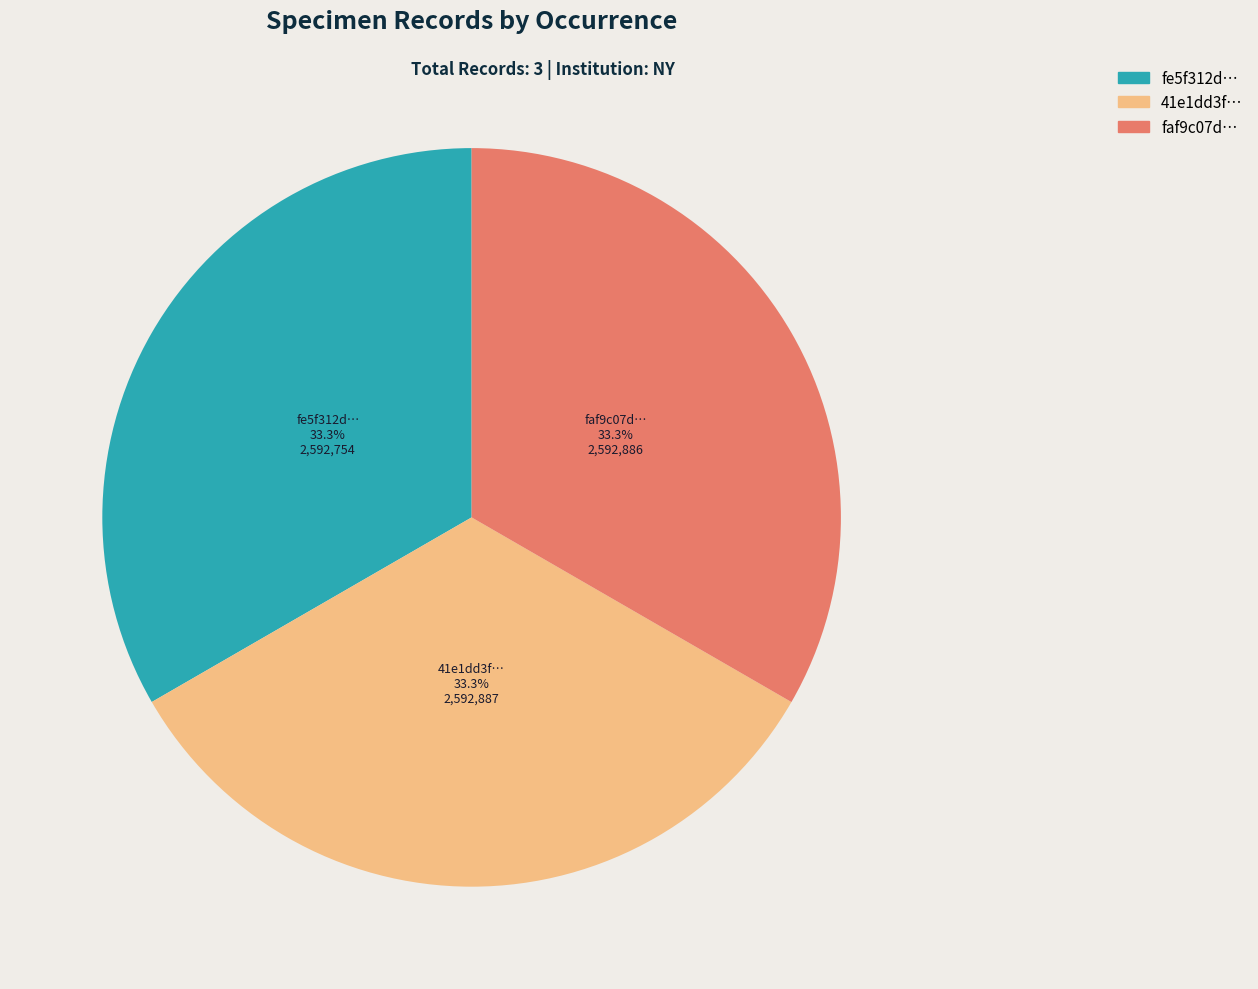

Approximately how many times larger is the value at 41e1dd3f… compared to fe5f312d…?

1.0